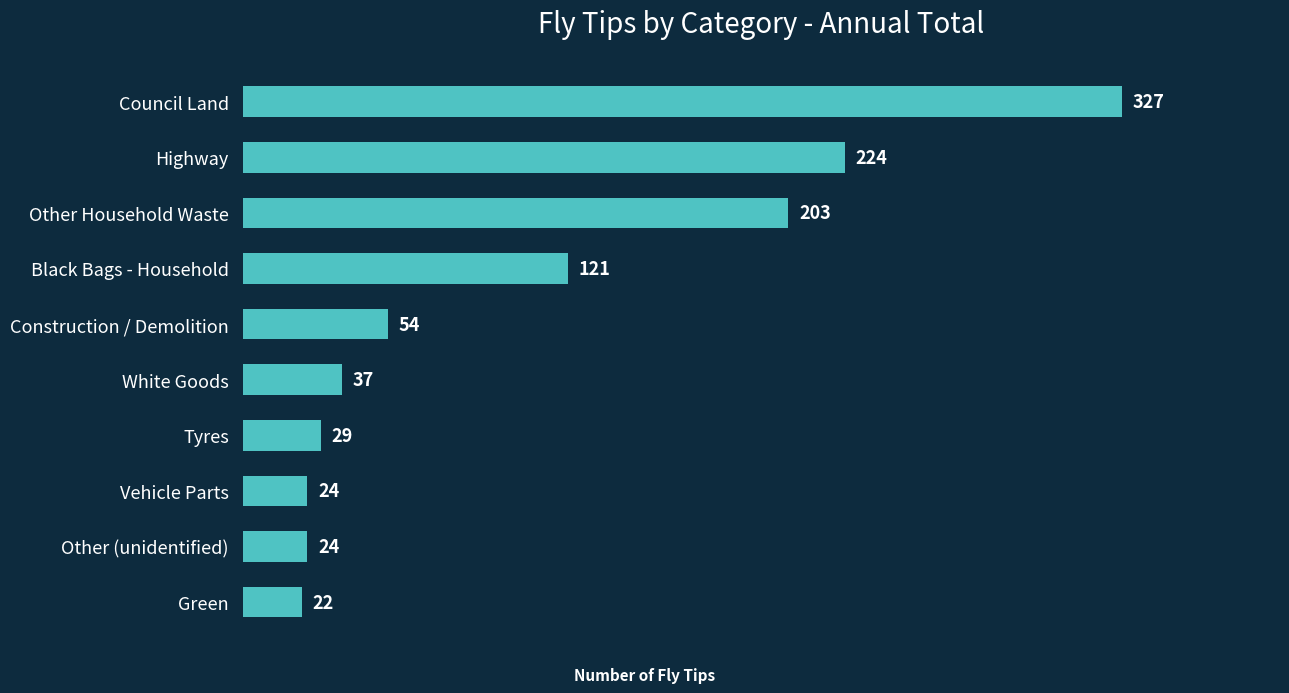

Is it true that the value at Vehicle Parts is 41?

False